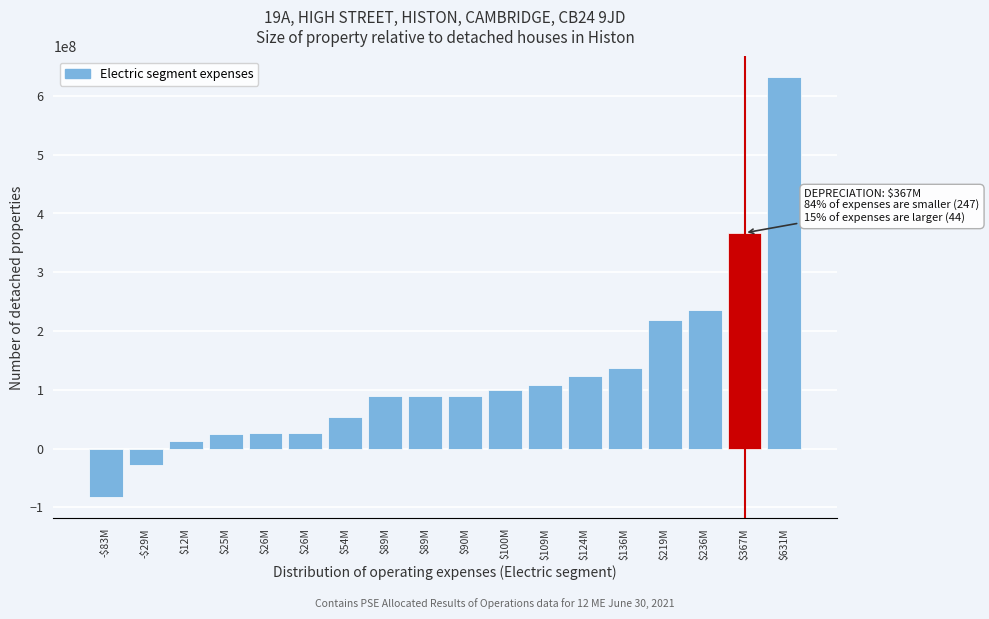

How many values are below 89651034?

9